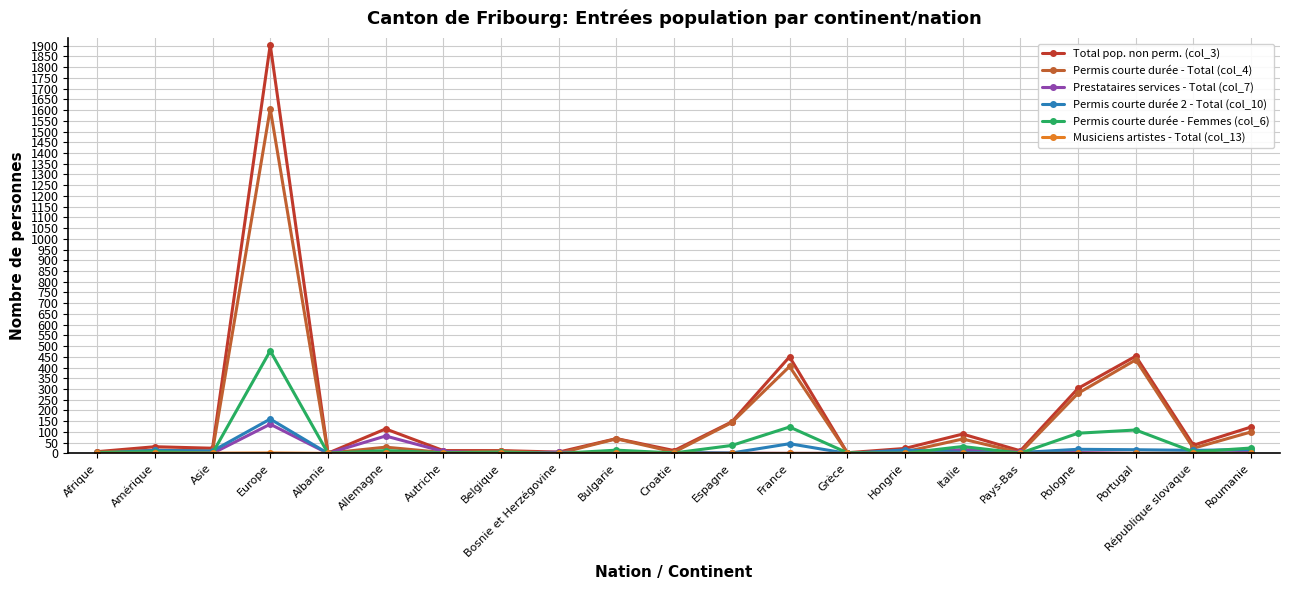

How many data points does each series have?

21